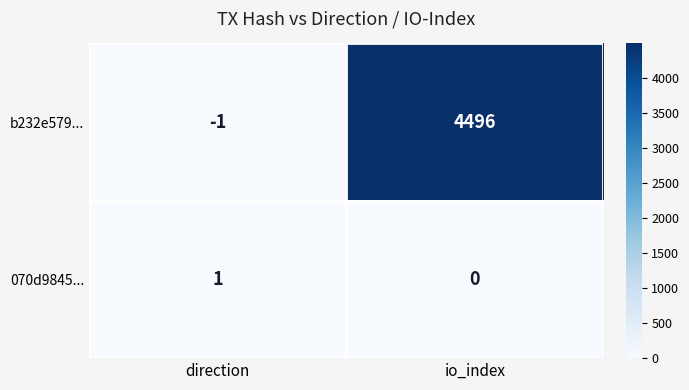

What is the spread (max minus min) of values at direction?

2